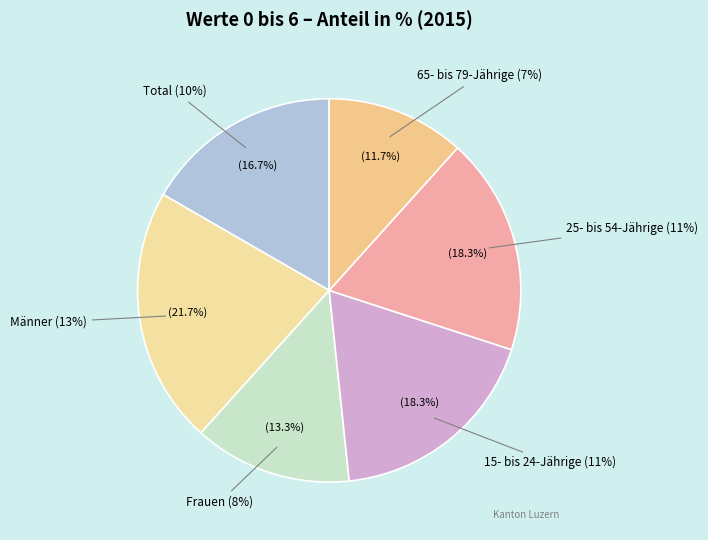

What is the total percentage of Männer and 25- bis 54-Jährige?

40.0%